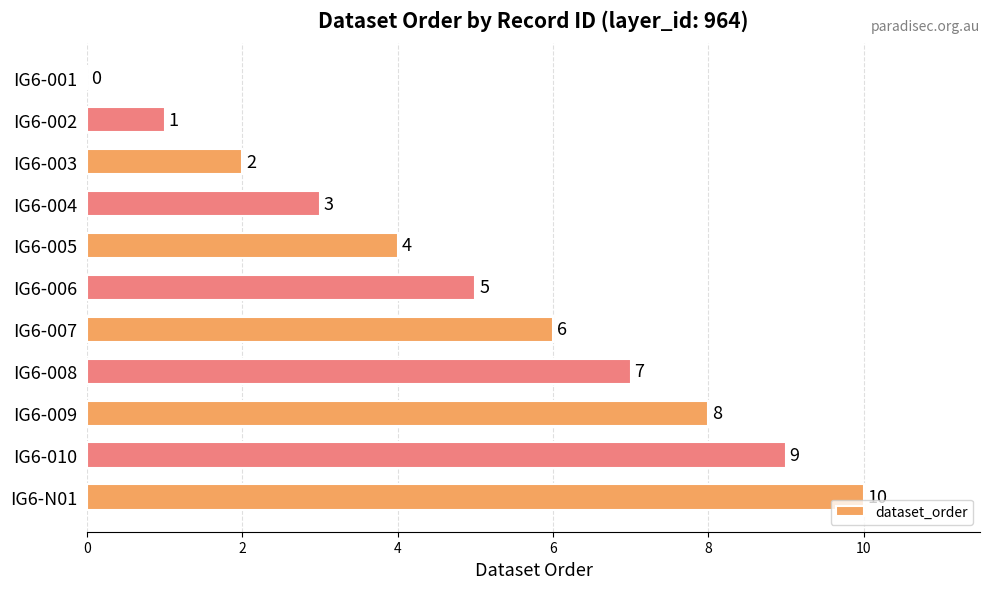

Is it true that the value at IG6-007 is 6?

True